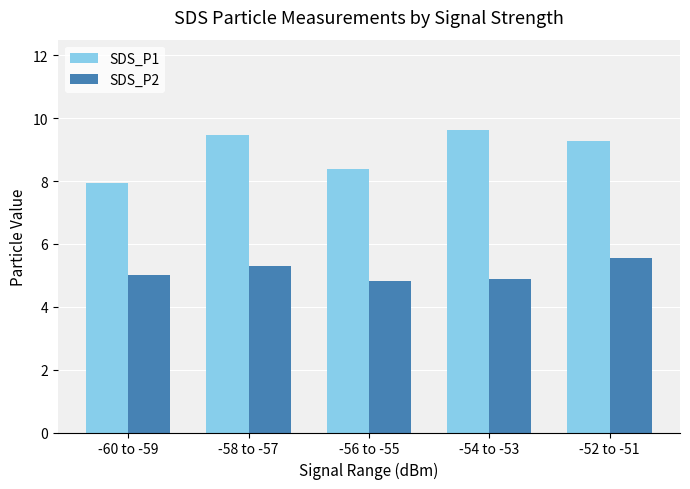

At which label does SDS_P1 reach its minimum?

-60 to -59